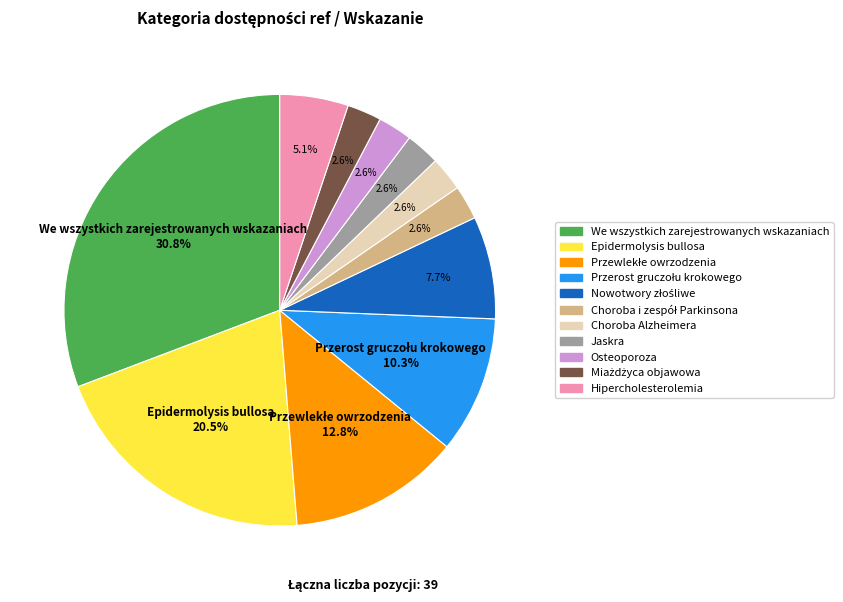

Does any single category account for the majority?

No